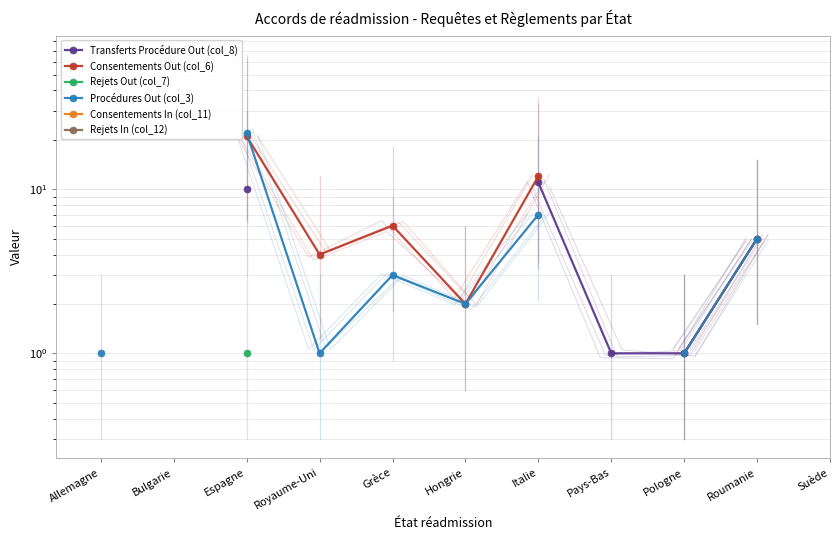

What is the label of the 2nd point from the left?

Bulgarie